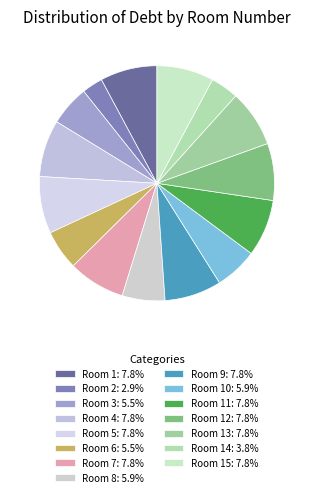

Count the number of slices in the pie.

15